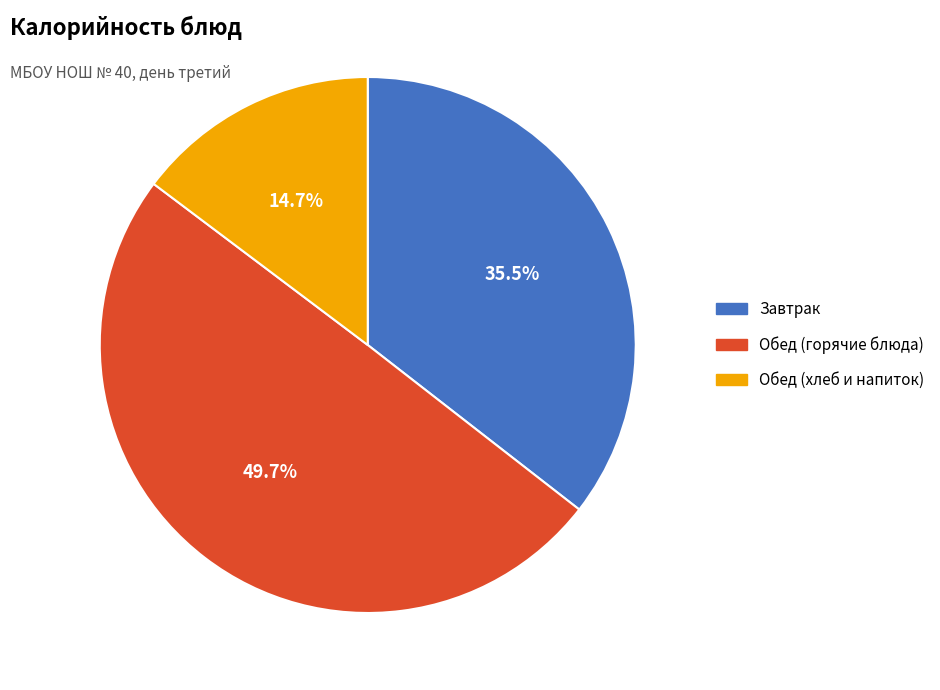

Does Обед (хлеб и напиток) account for over 50% of the chart?

No